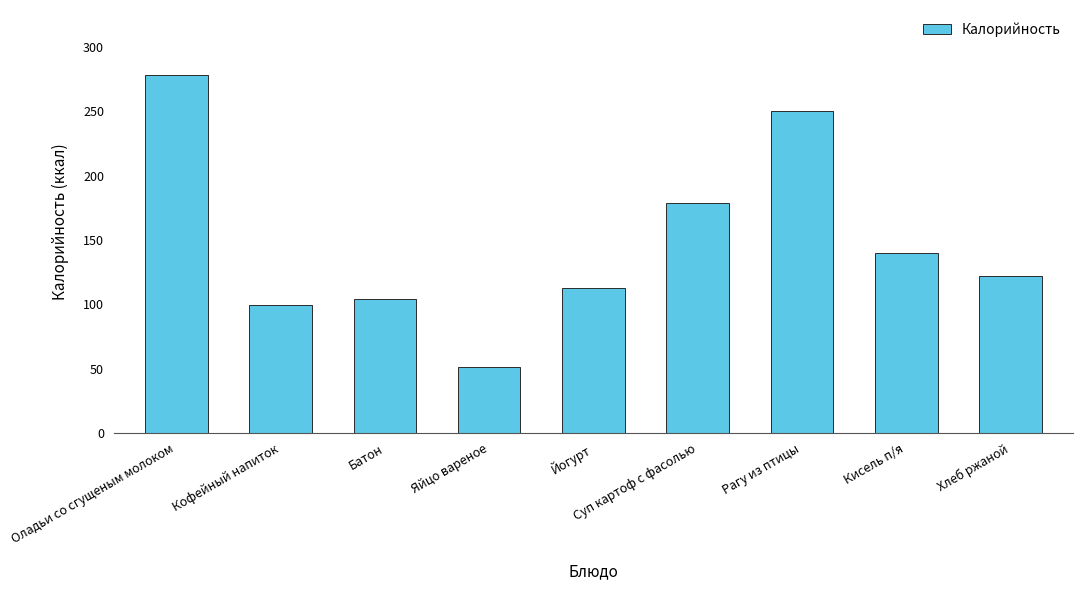

What is the ratio of the value at Кисель п/я to the value at Хлеб ржаной?

1.2